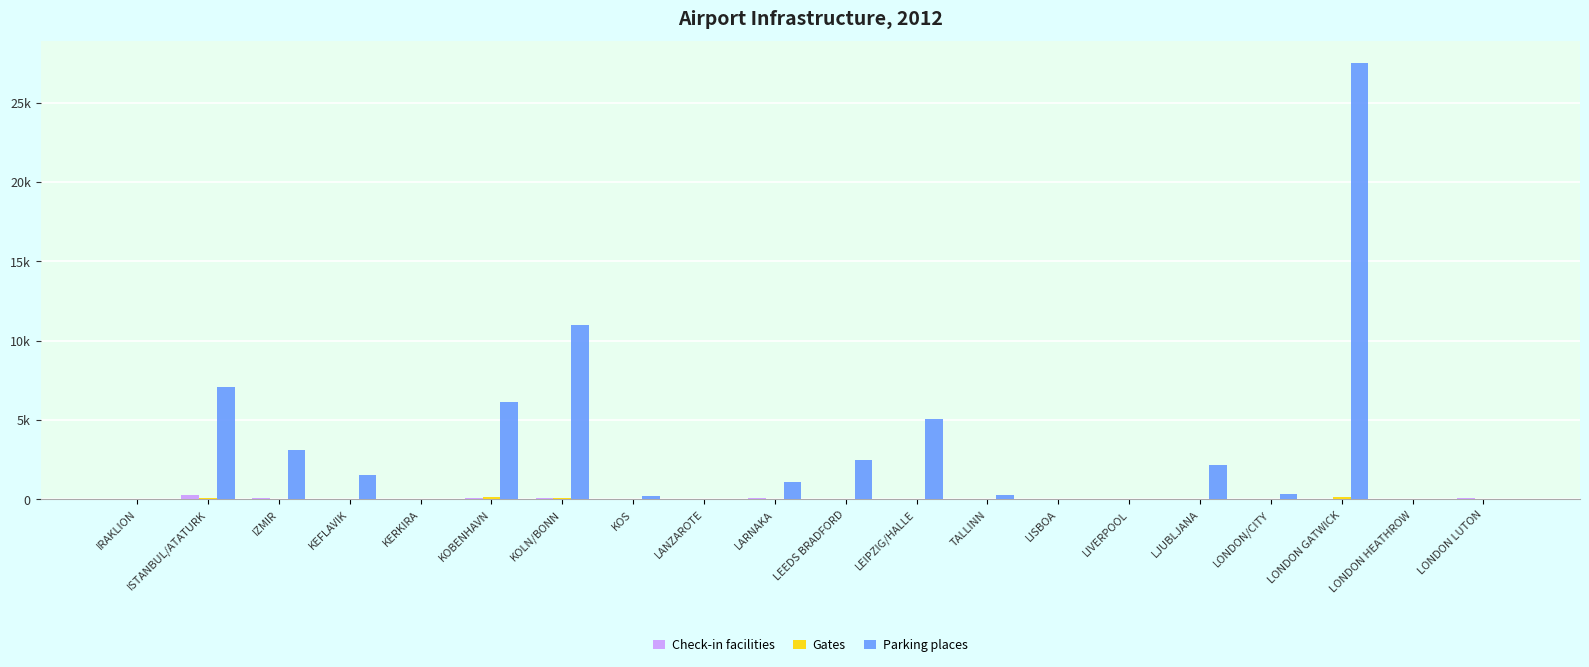

What is the value of the Parking places bar at the 18th from the left?

27500